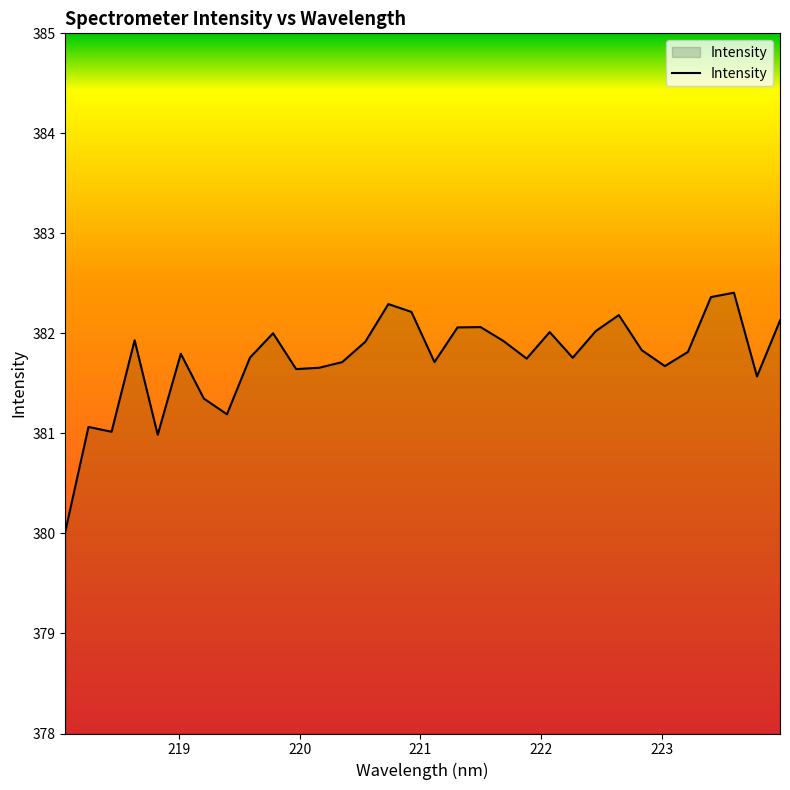

What is the average value?

381.7